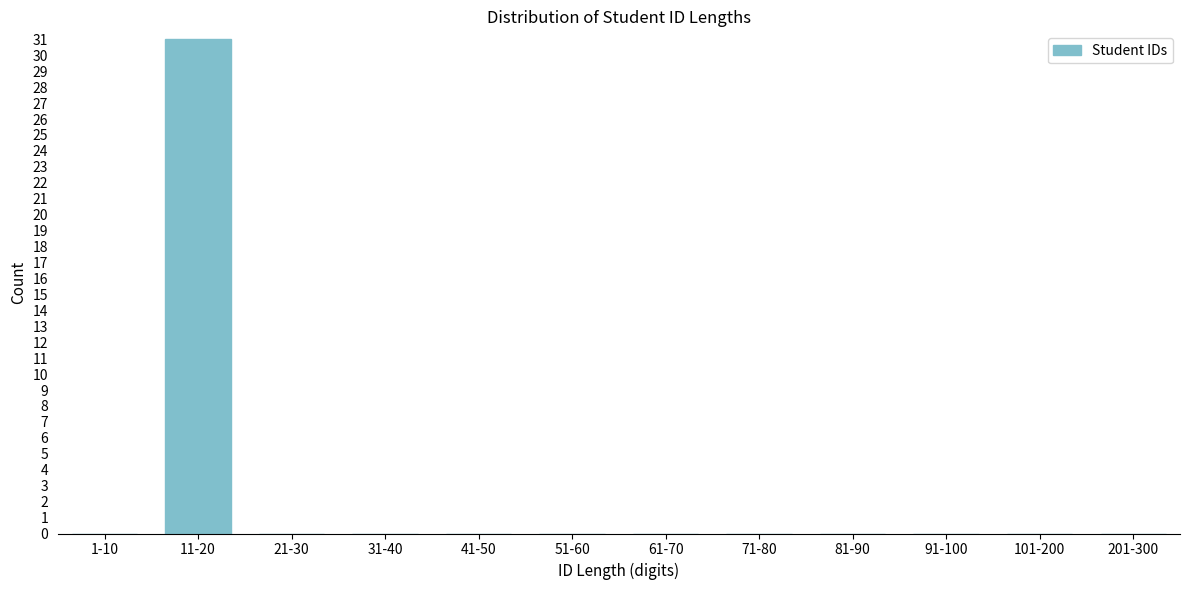

Reading left to right, list all the values displayed in this chart.

1-10=0	11-20=31	21-30=0	31-40=0	41-50=0	51-60=0	61-70=0	71-80=0	81-90=0	91-100=0	101-200=0	201-300=0